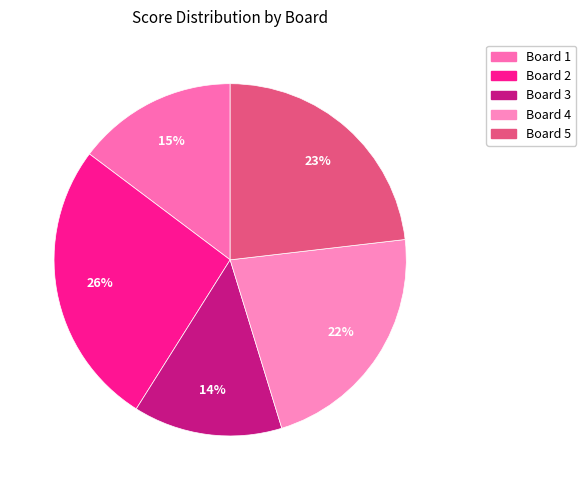

Count the number of slices in the pie.

5